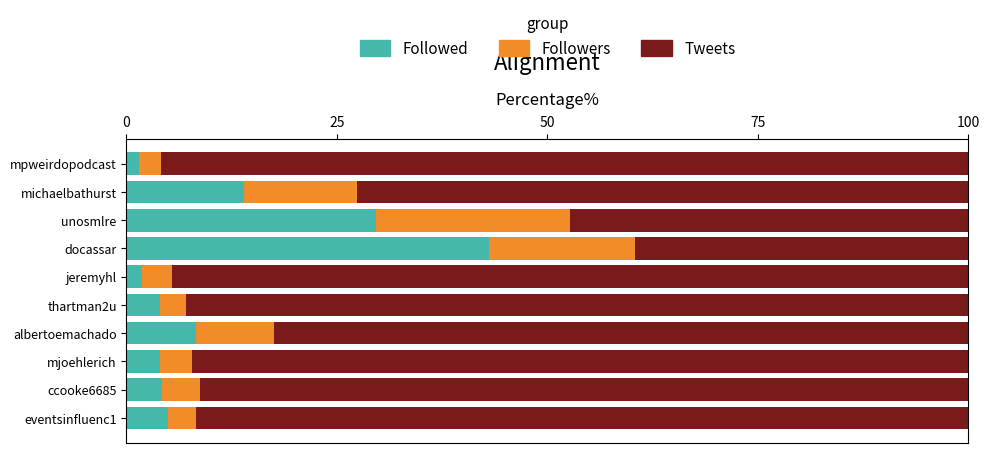

Which category has the highest value in the Followed series?

docassar